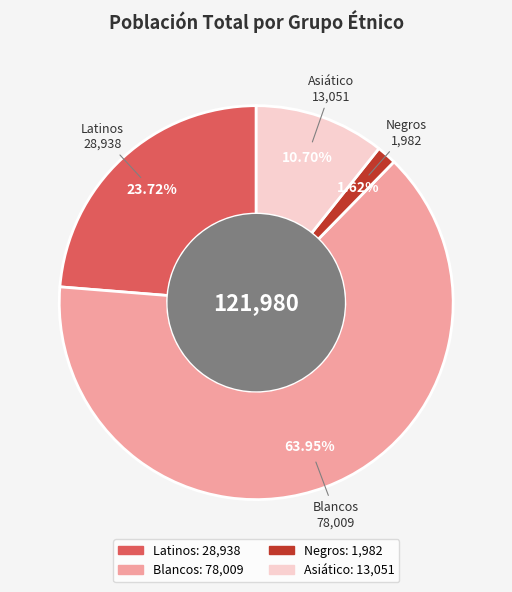

Is Blancos the majority of the pie?

Yes